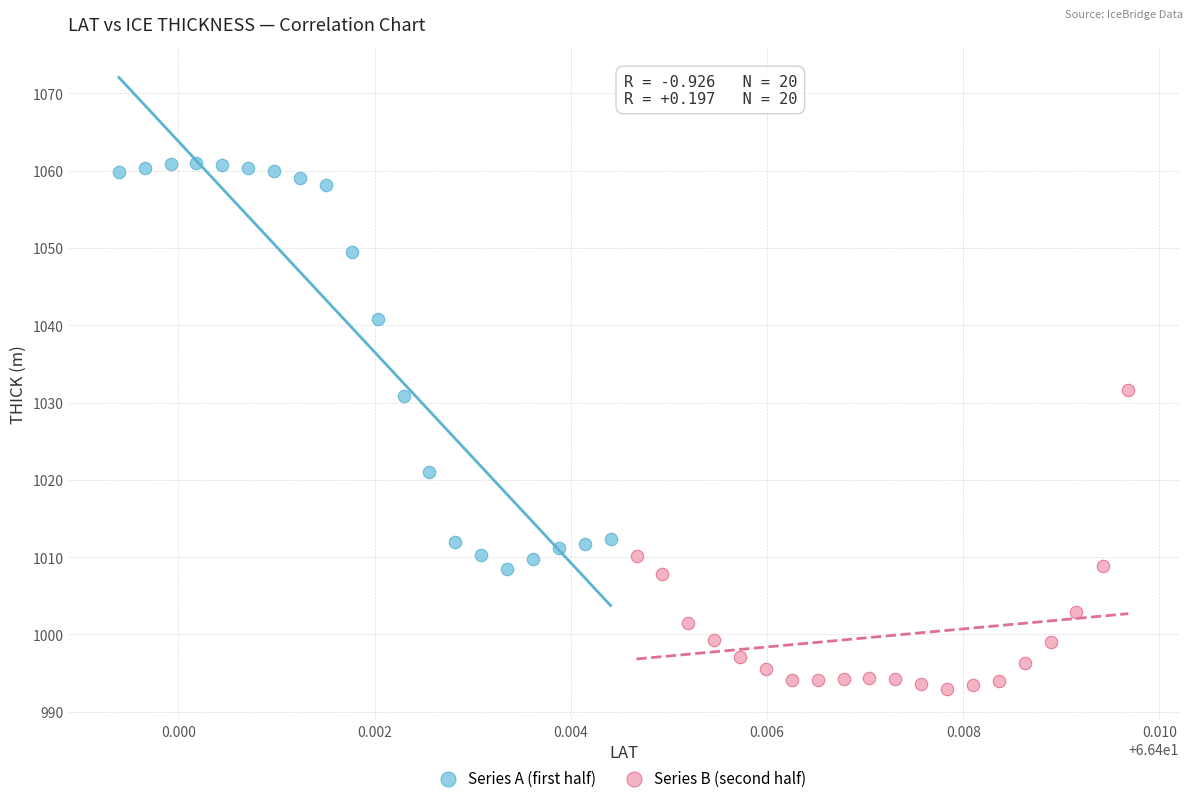

What are all the series names shown in the legend?

Series A (first half), Series B (second half)